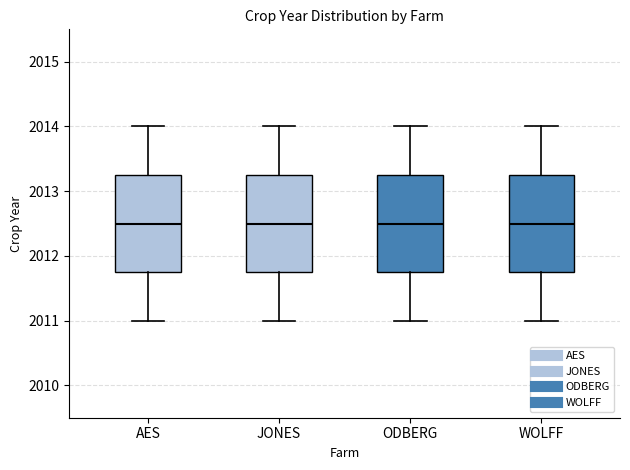

Reading left to right, transcribe this box plot: for each box, give where its median line is, the range the box spans, and where its two whiskers end, as read against the y-axis. The values are not printed on the chart, so give them approximately, as read against the axis.

AES: median 2012.5, box 2011.8 to 2013.3, whiskers 2011.0 to 2014.0
JONES: median 2012.5, box 2011.8 to 2013.3, whiskers 2011.0 to 2014.0
ODBERG: median 2012.5, box 2011.8 to 2013.3, whiskers 2011.0 to 2014.0
WOLFF: median 2012.5, box 2011.8 to 2013.3, whiskers 2011.0 to 2014.0